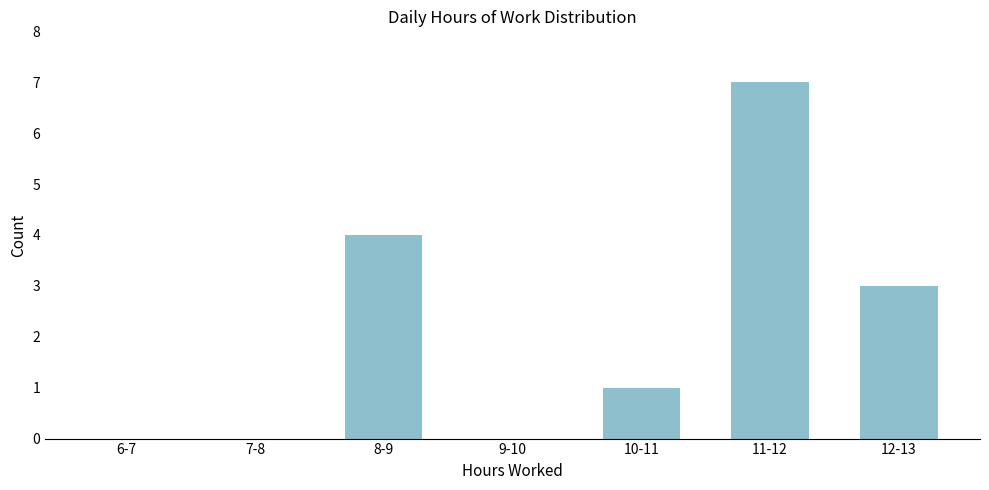

Reading right to left, transcribe all the data shown in this chart.

12-13=3	11-12=7	10-11=1	9-10=0	8-9=4	7-8=0	6-7=0